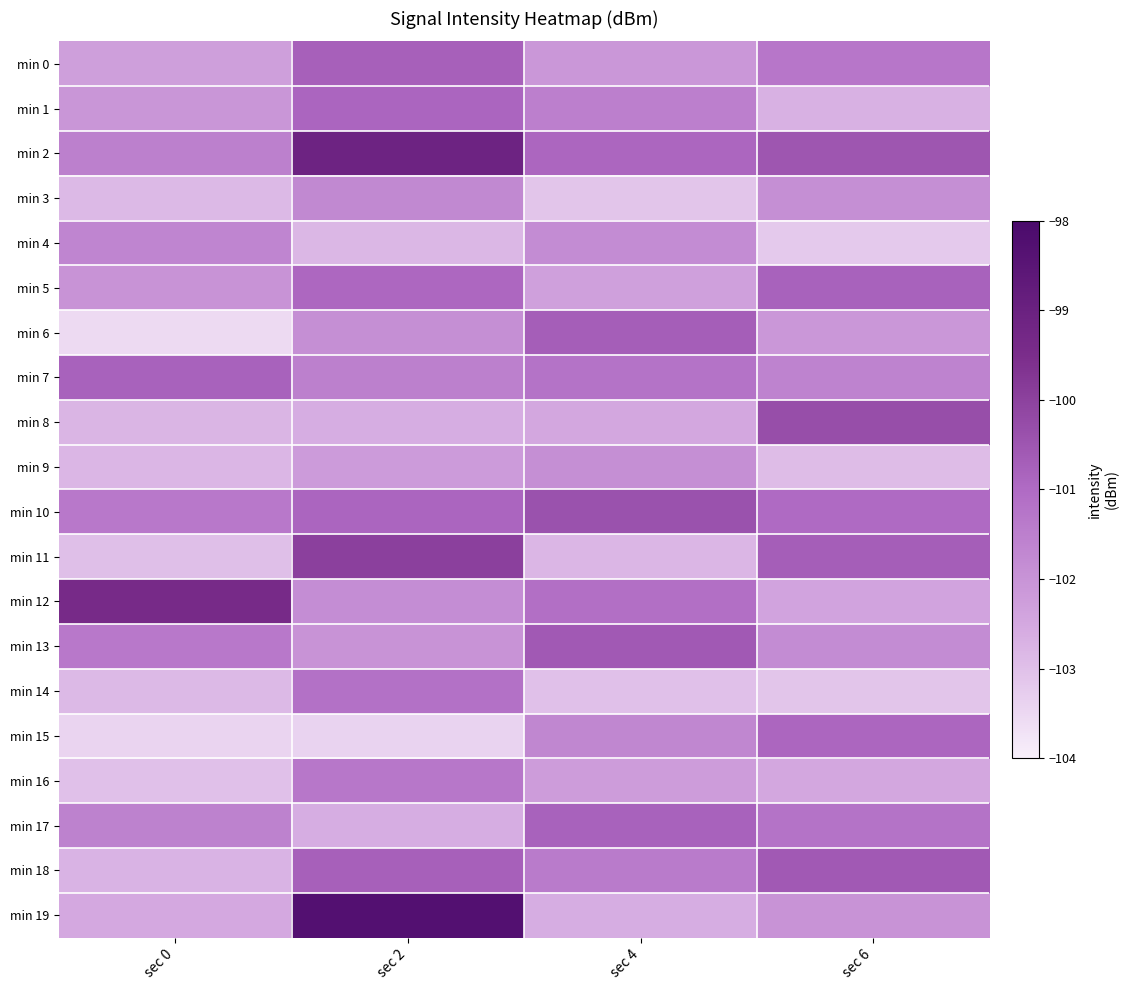

Which series changed the most between sec 0 and sec 6?

min 12